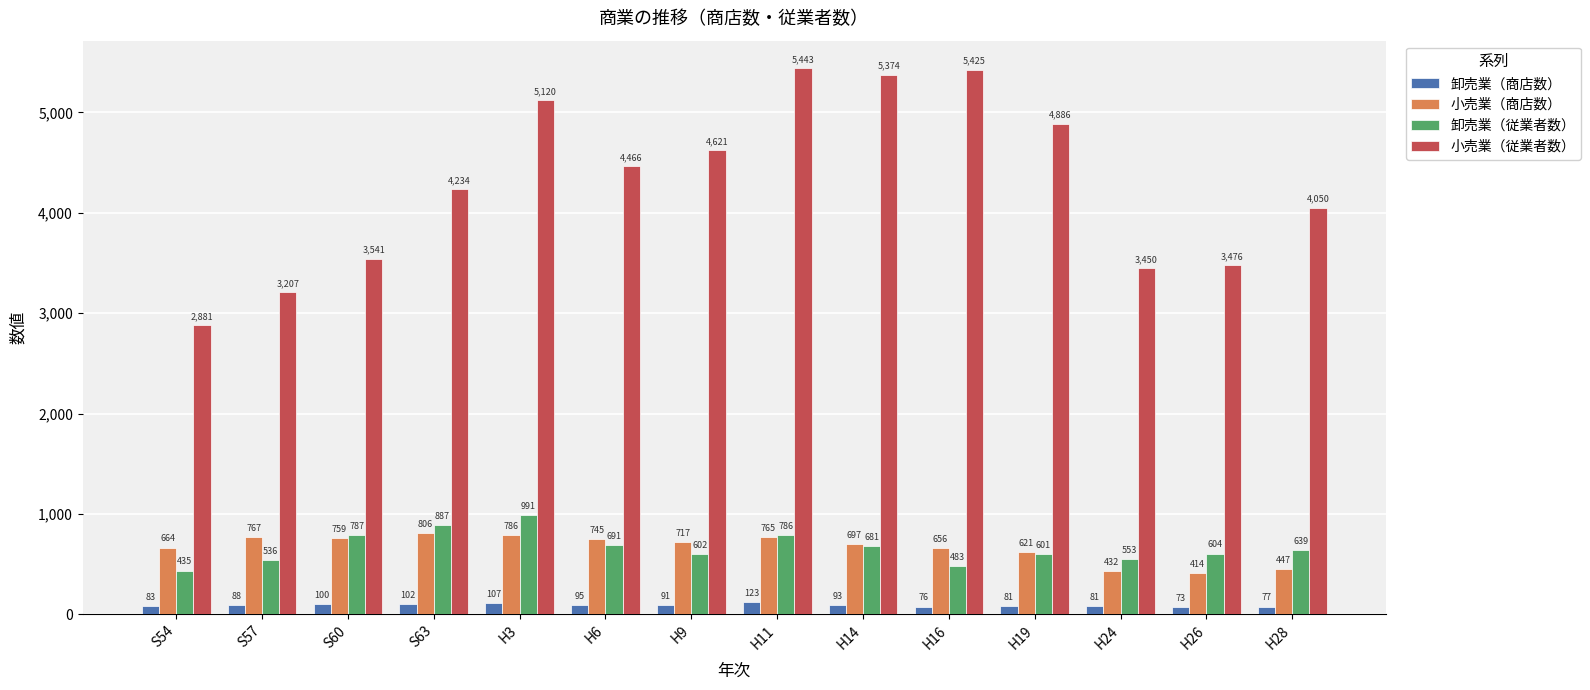

Reading left to right, what are all the values shown in this chart?

卸売業（商店数）: 83	88	100	102	107	95	91	123	93	76	81	81	73	77
小売業（商店数）: 664	767	759	806	786	745	717	765	697	656	621	432	414	447
卸売業（従業者数）: 435	536	787	887	991	691	602	786	681	483	601	553	604	639
小売業（従業者数）: 2881	3207	3541	4234	5120	4466	4621	5443	5374	5425	4886	3450	3476	4050